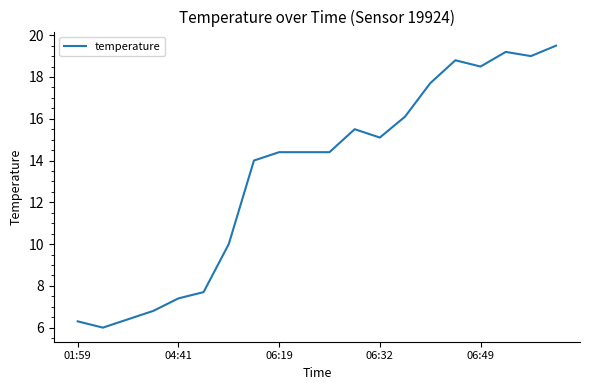

What is the difference between the maximum and minimum values?

13.5